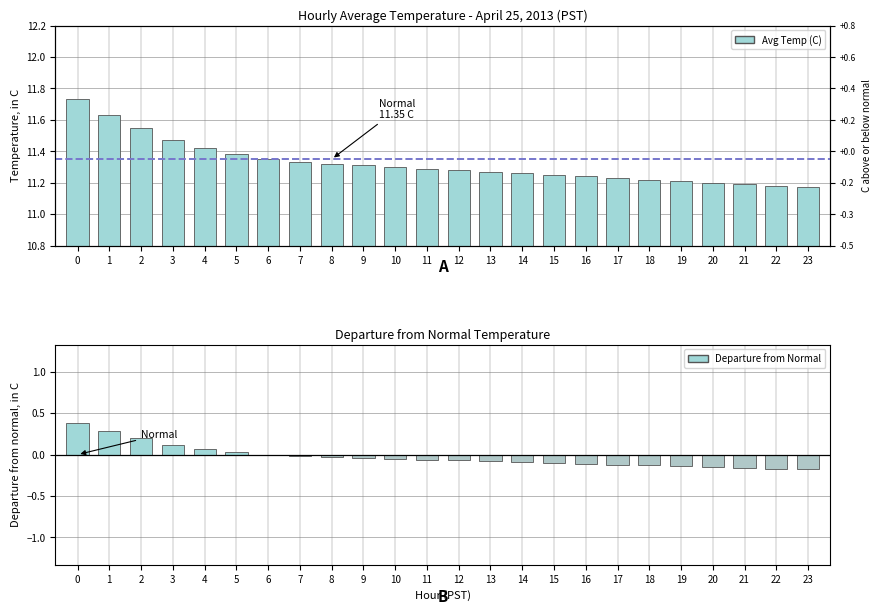

The Avg Temp (C) series shows 16.4 at 12. True or false?

False